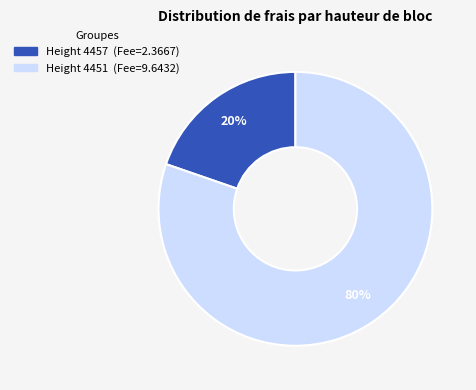

How many segments does this pie chart have?

2